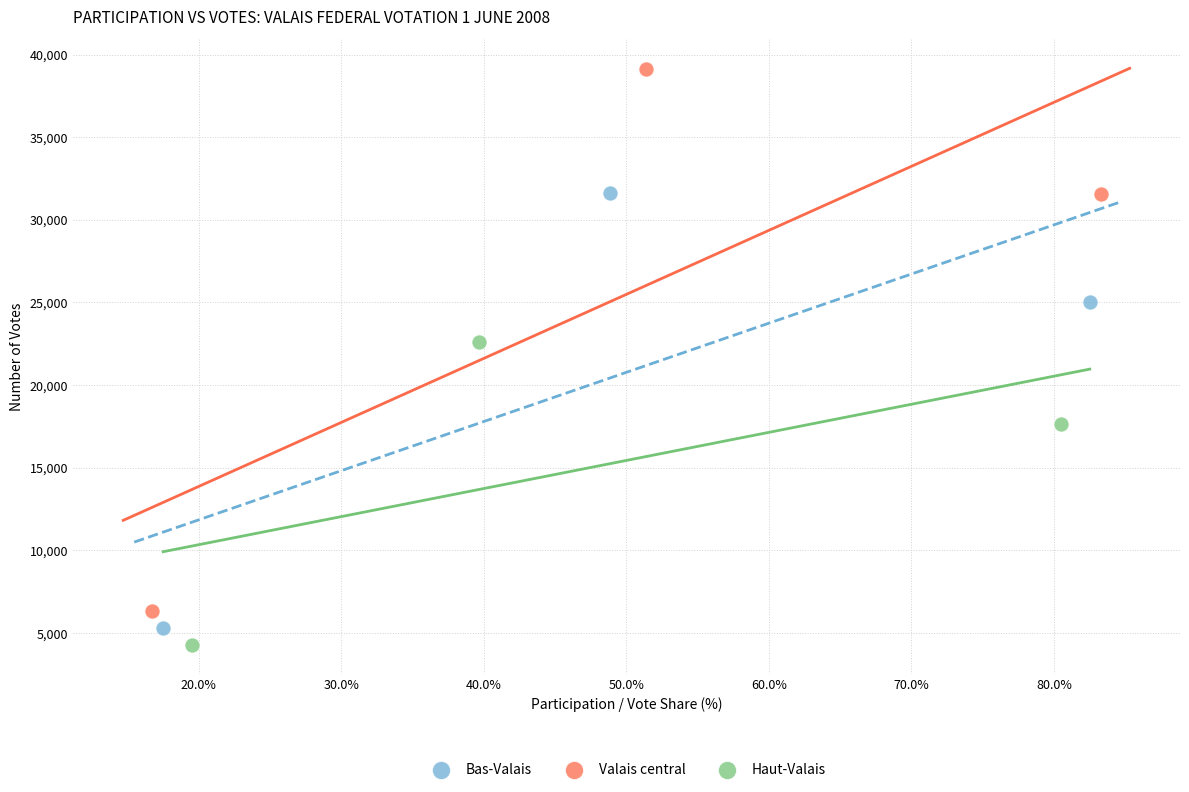

Which series has the largest Y range (max minus min)?

Valais central